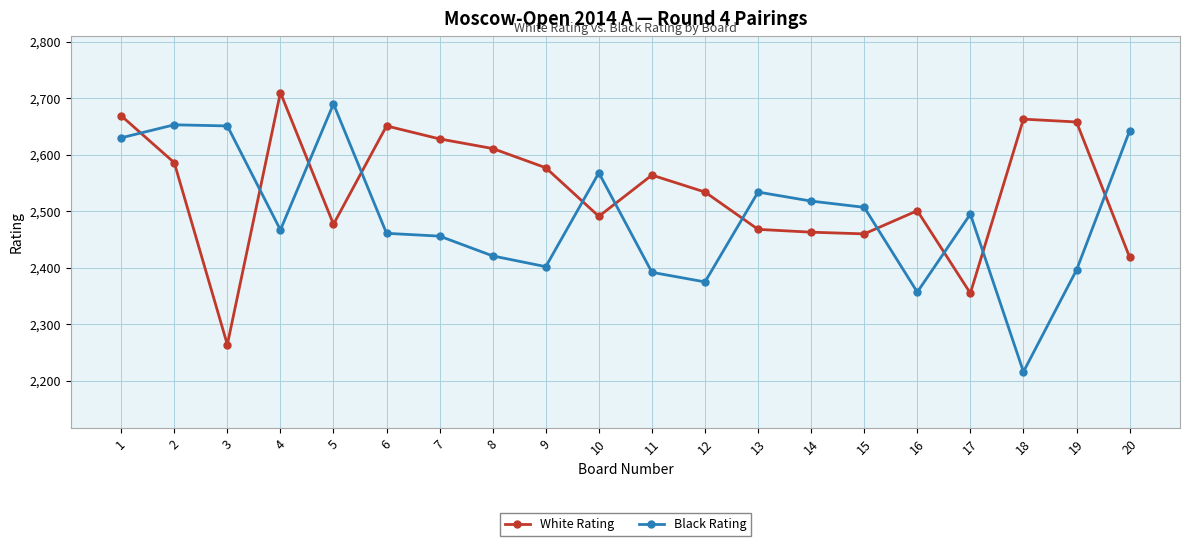

What is the lowest value of the Black Rating series?

2216